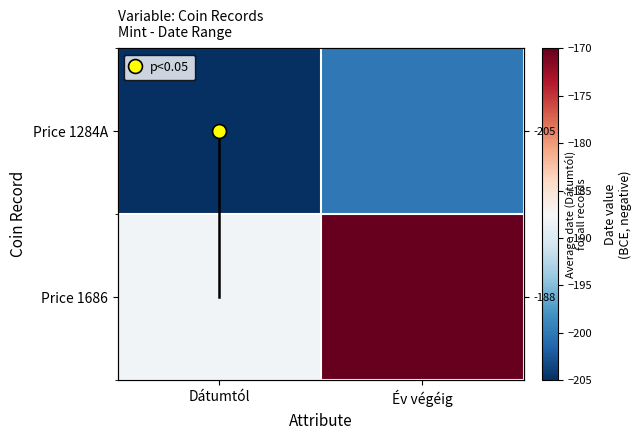

What is the average value of the Price 1284A series?

-202